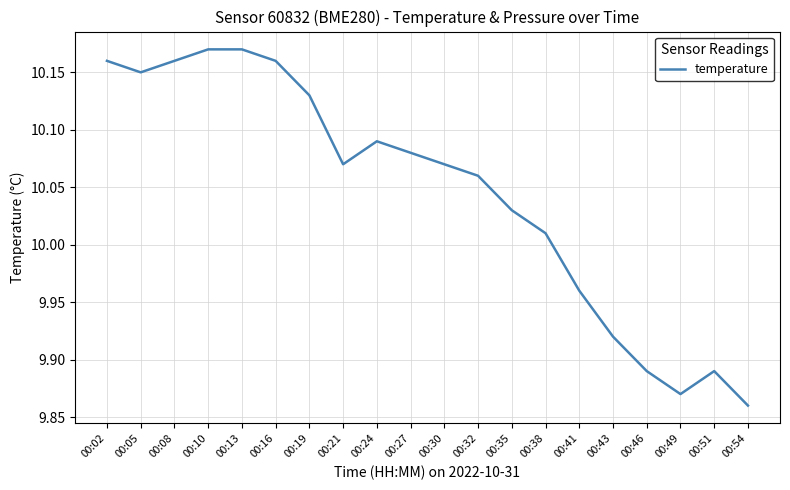

Which label corresponds to the smallest value in the chart?

00:54